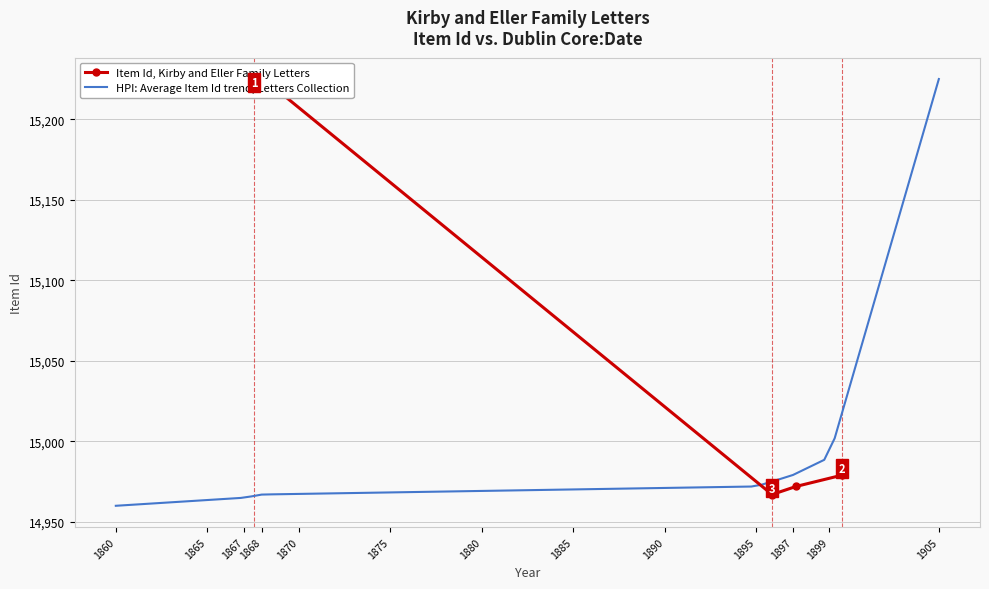

Is this an area chart (filled region under the line)?

No